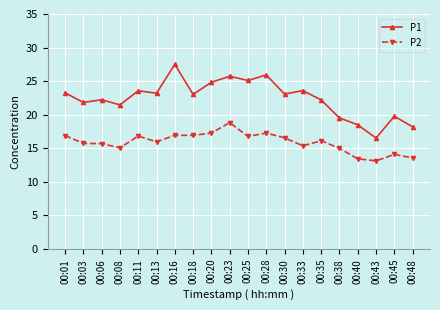

Rank the series by their average value, from lowest to highest.

P2, P1